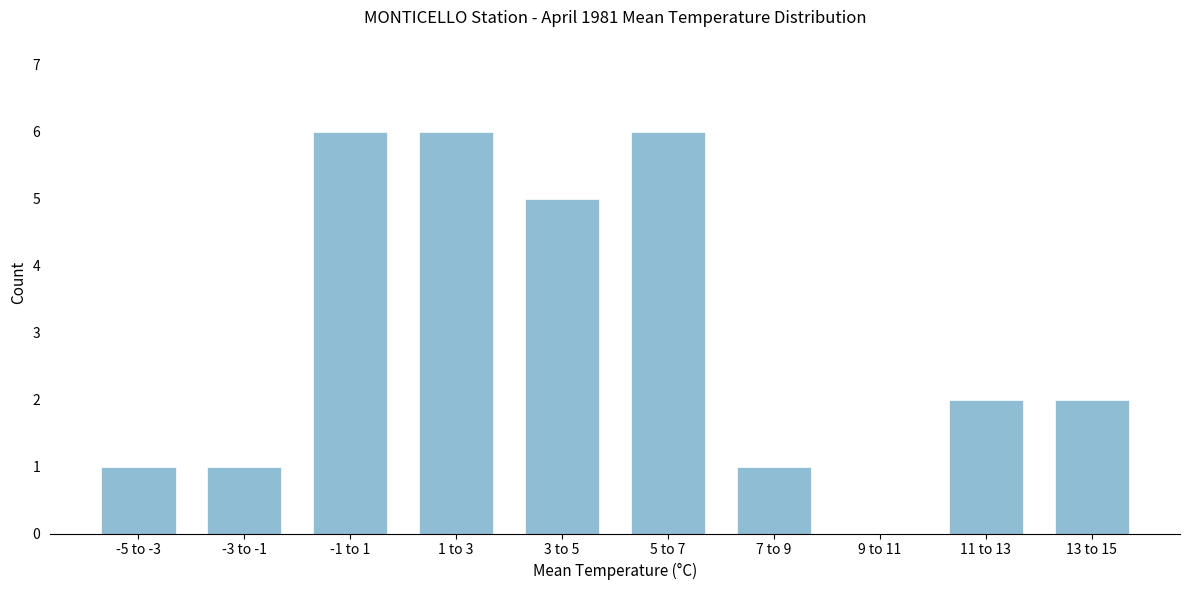

Reading left to right, list all the values displayed in this chart.

-5 to -3=1	-3 to -1=1	-1 to 1=6	1 to 3=6	3 to 5=5	5 to 7=6	7 to 9=1	9 to 11=0	11 to 13=2	13 to 15=2